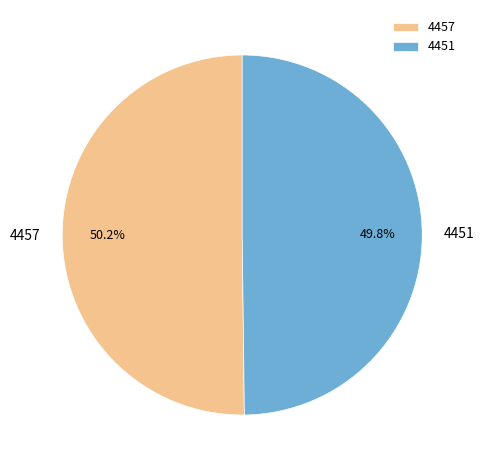

What is the ratio of the value at 4451 to the value at 4457?

1.0